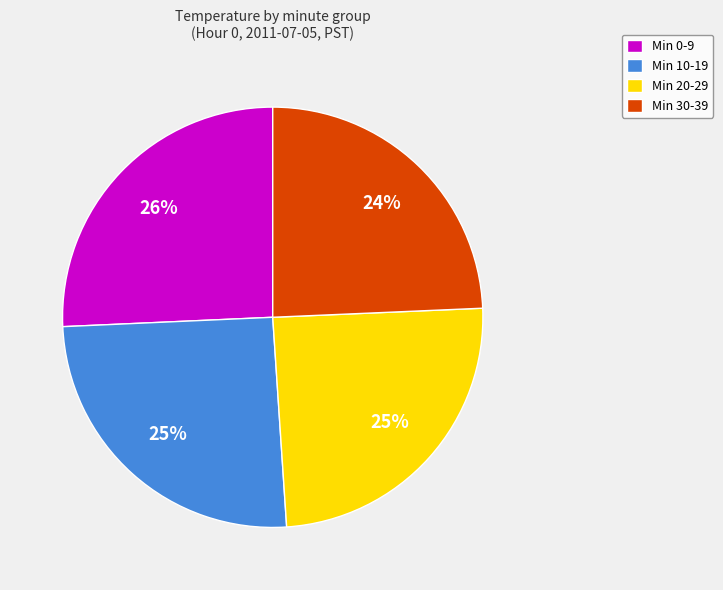

To the nearest percent, what is the combined percentage of Min 10-19 and Min 0-9?

51%